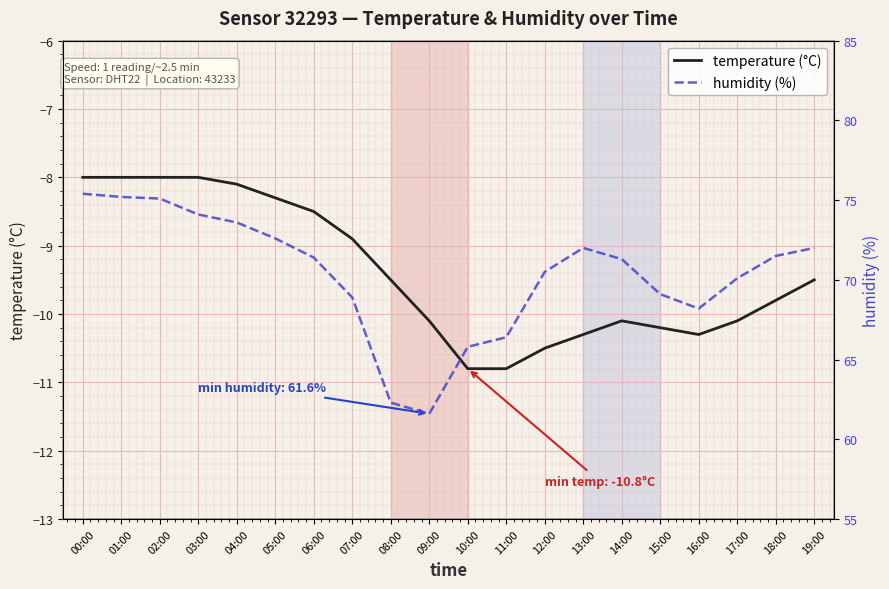

Reading right to left, extract all data points from this chart.

temperature (°C): -9.5	-9.8	-10.1	-10.3	-10.2	-10.1	-10.3	-10.5	-10.8	-10.8	-10.1	-9.5	-8.9	-8.5	-8.3	-8.1	-8.0	-8.0	-8.0	-8.0
humidity (%): 72.0	71.5	70.1	68.2	69.1	71.3	72.0	70.5	66.4	65.8	61.6	62.3	68.9	71.4	72.6	73.6	74.1	75.1	75.2	75.4